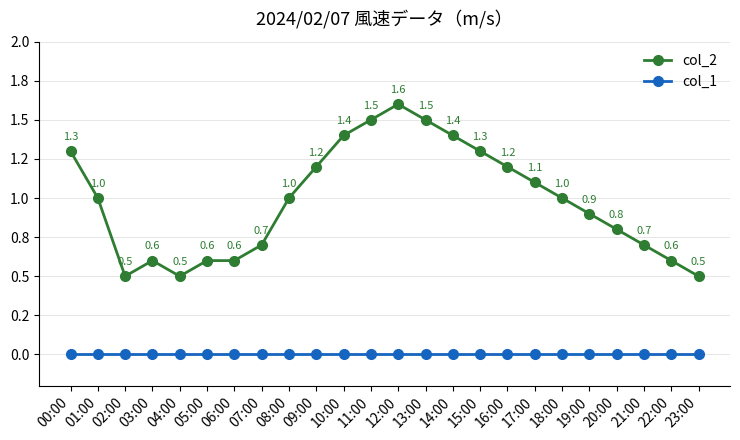

What is the minimum value for col_2?

0.5